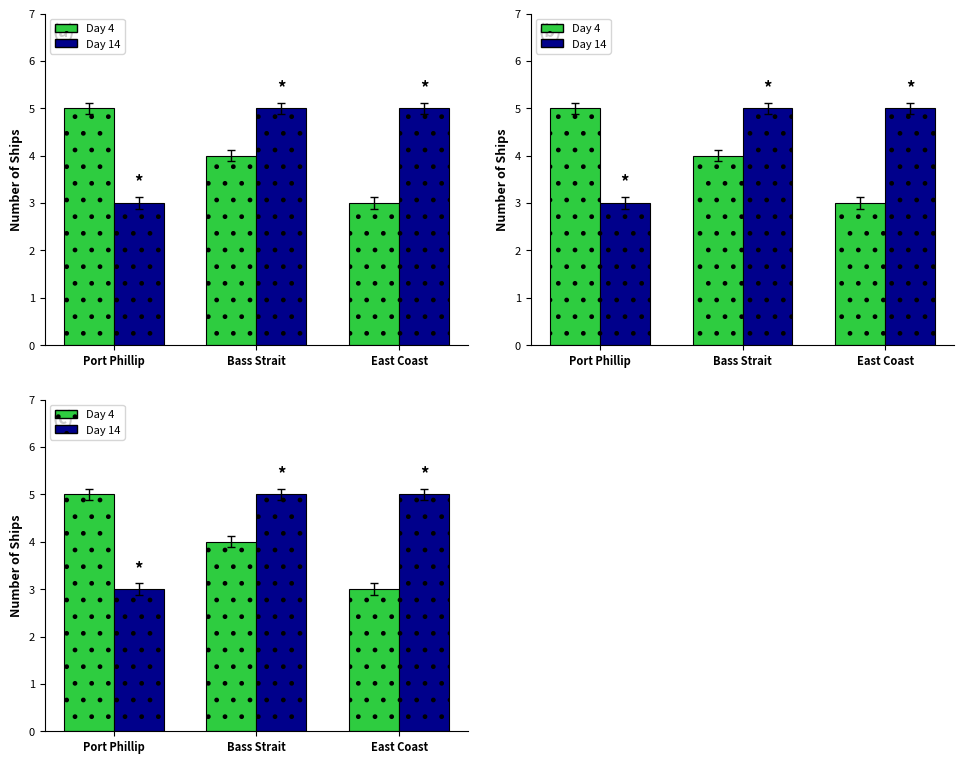

Read the Day 14 value at East Coast.

5